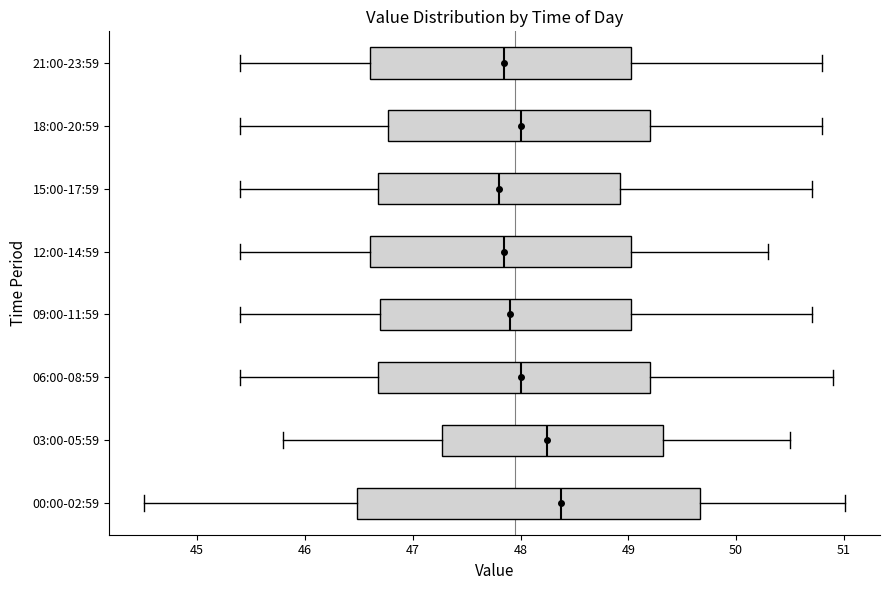

Reading bottom to top, transcribe this box plot: for each box, give where its median line is, the range the box spans, and where its two whiskers end, as read against the x-axis. The values are not printed on the chart, so give them approximately, as read against the axis.

00:00-02:59: median 48.4, box 46.5 to 49.7, whiskers 44.5 to 51.0
03:00-05:59: median 48.3, box 47.3 to 49.3, whiskers 45.8 to 50.5
06:00-08:59: median 48.0, box 46.7 to 49.2, whiskers 45.4 to 50.9
09:00-11:59: median 47.9, box 46.7 to 49.0, whiskers 45.4 to 50.7
12:00-14:59: median 47.9, box 46.6 to 49.0, whiskers 45.4 to 50.3
15:00-17:59: median 47.8, box 46.7 to 48.9, whiskers 45.4 to 50.7
18:00-20:59: median 48.0, box 46.8 to 49.2, whiskers 45.4 to 50.8
21:00-23:59: median 47.9, box 46.6 to 49.0, whiskers 45.4 to 50.8